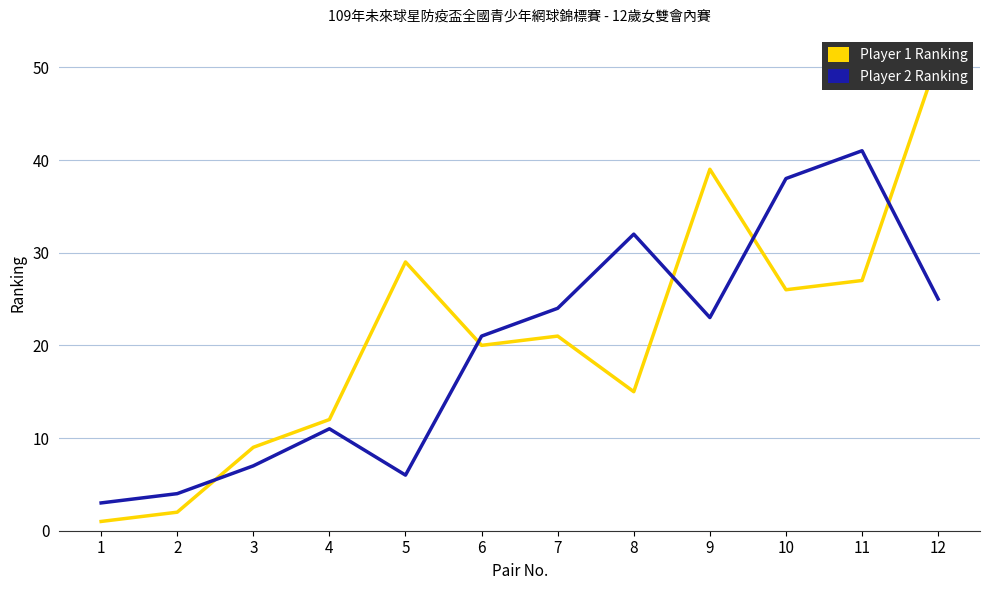

Which has a higher value, 8 or 11?

11